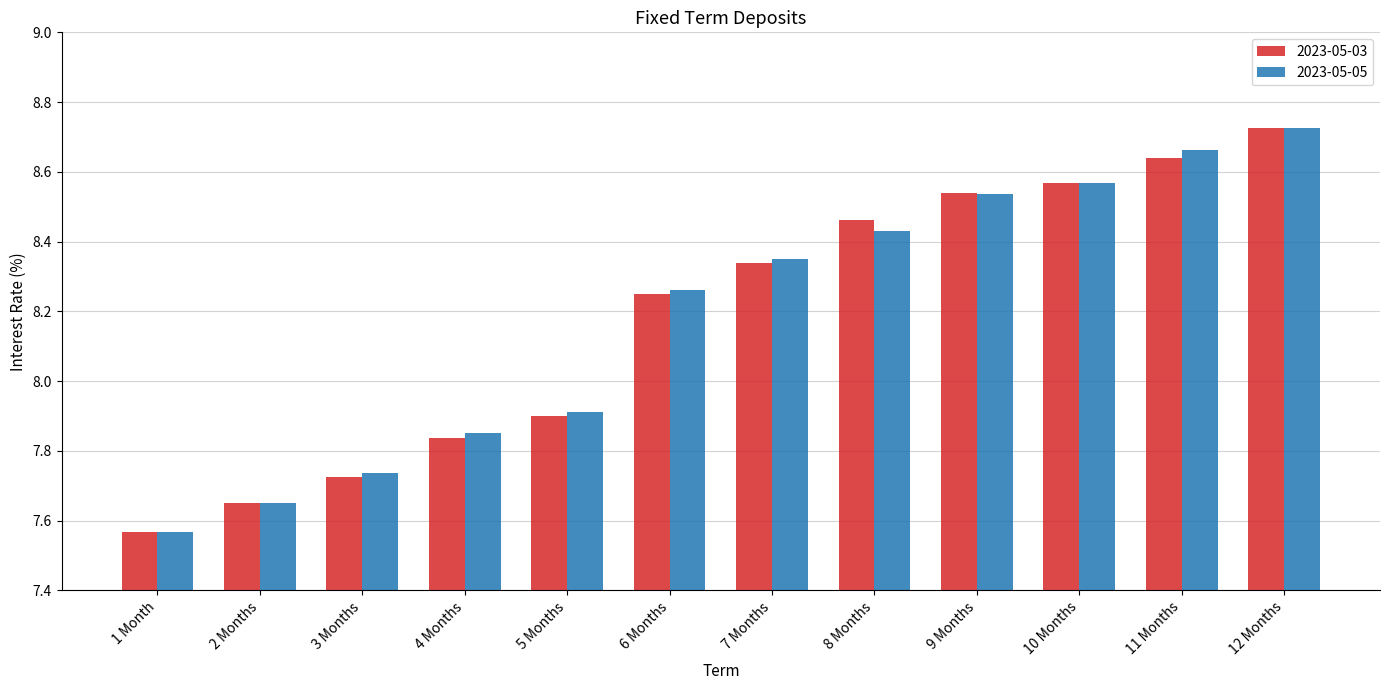

Which category has the highest value in the 2023-05-05 series?

12 Months